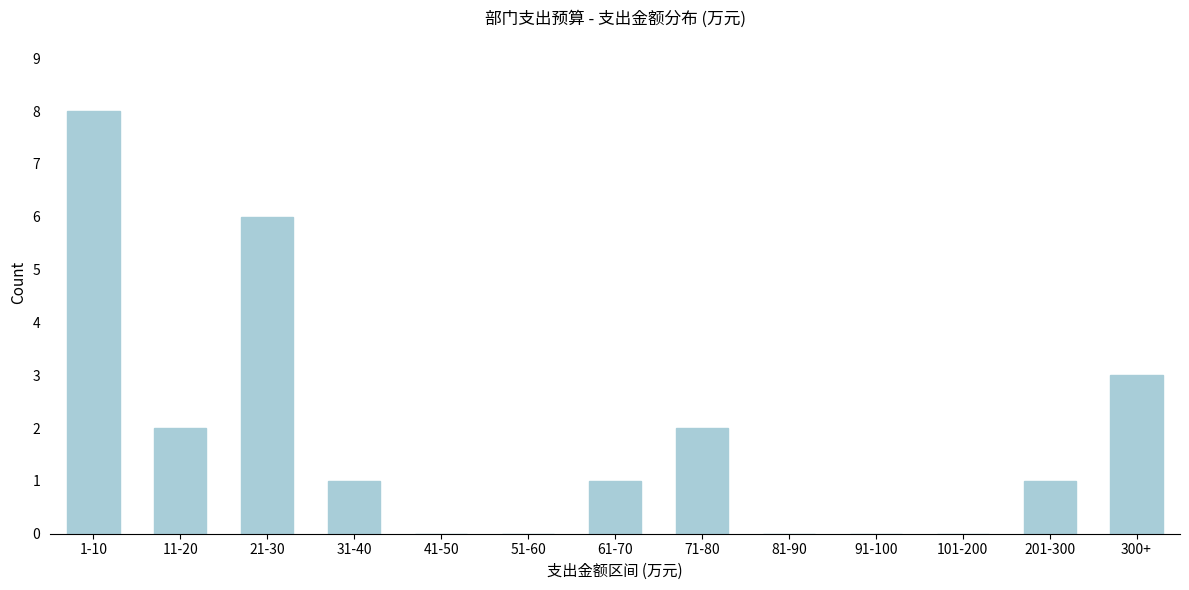

Reading right to left, list all the values displayed in this chart.

300+=3	201-300=1	101-200=0	91-100=0	81-90=0	71-80=2	61-70=1	51-60=0	41-50=0	31-40=1	21-30=6	11-20=2	1-10=8